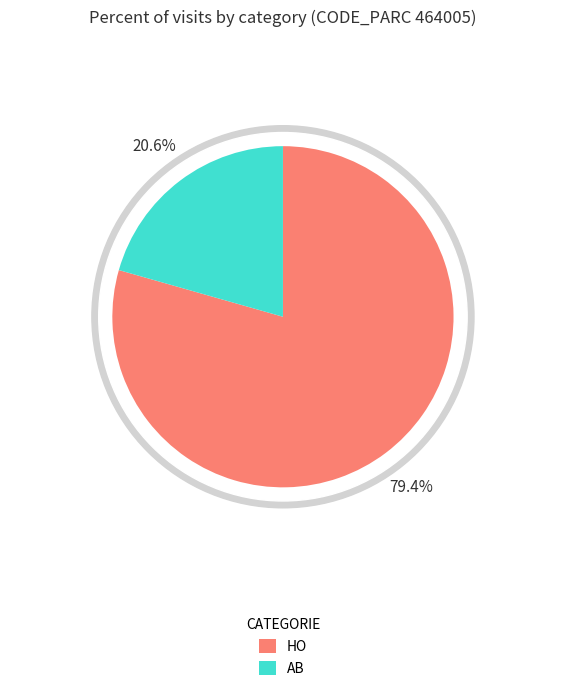

Which slice is the largest?

HO